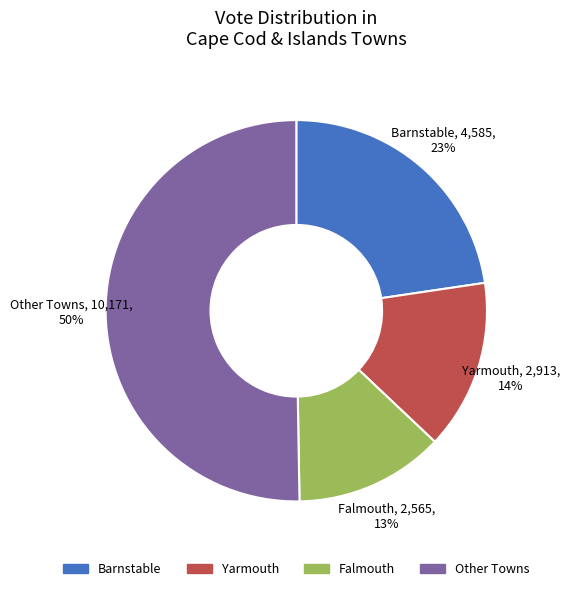

To the nearest percent, what is the average slice percentage?

25%